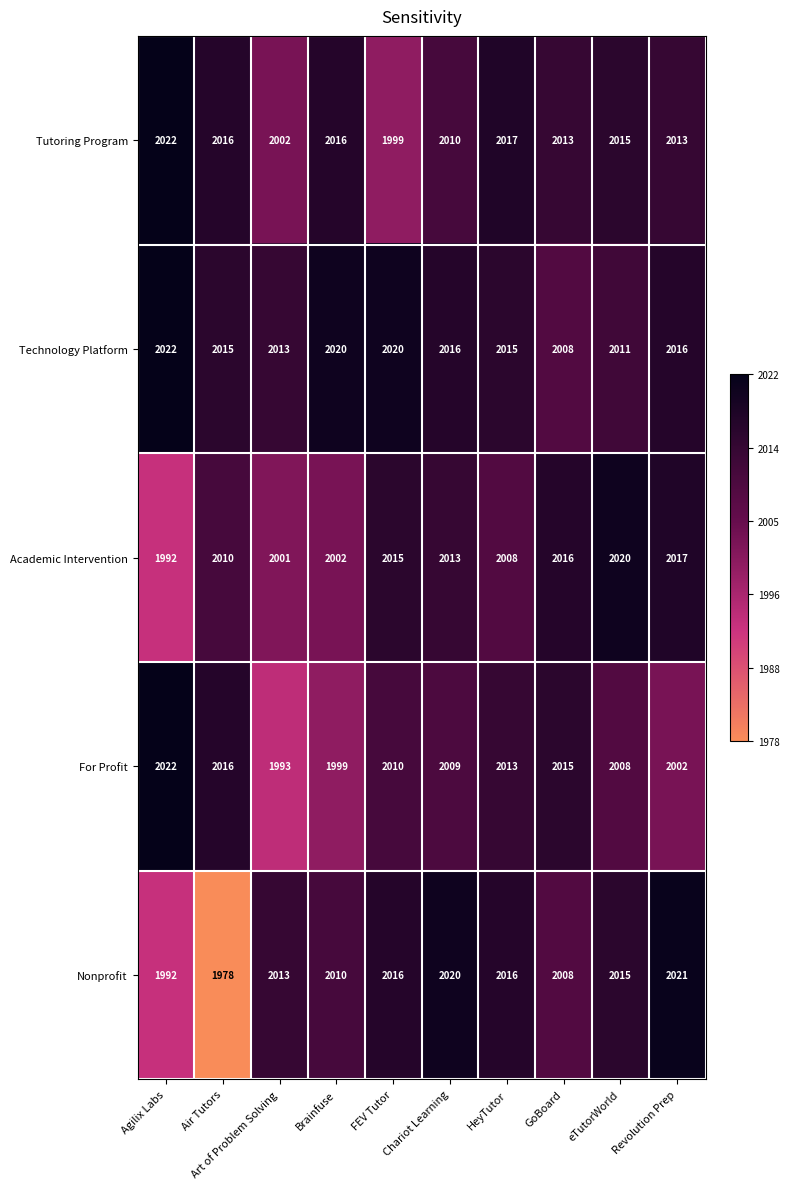

At which label does Technology Platform first exceed 2016?

Agilix Labs